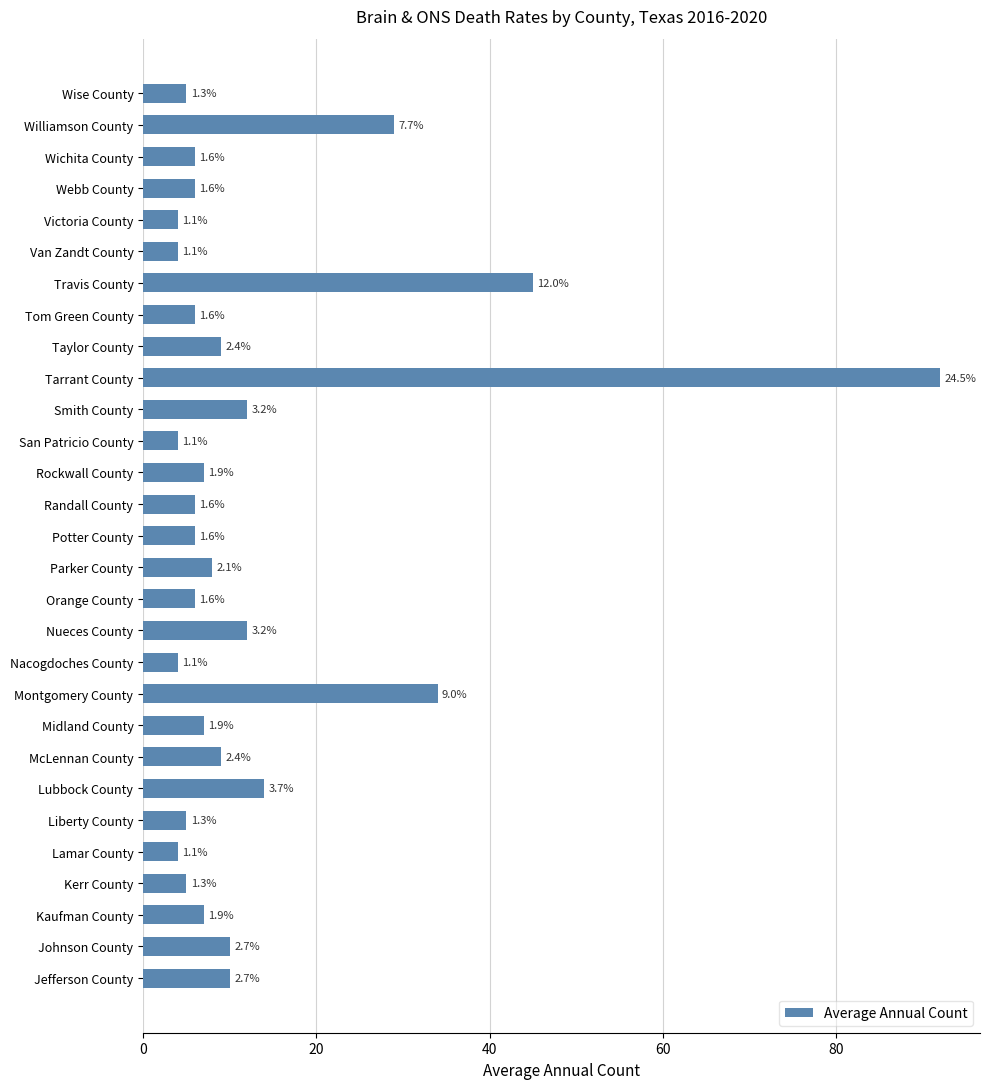

Are the bars horizontal?

Yes